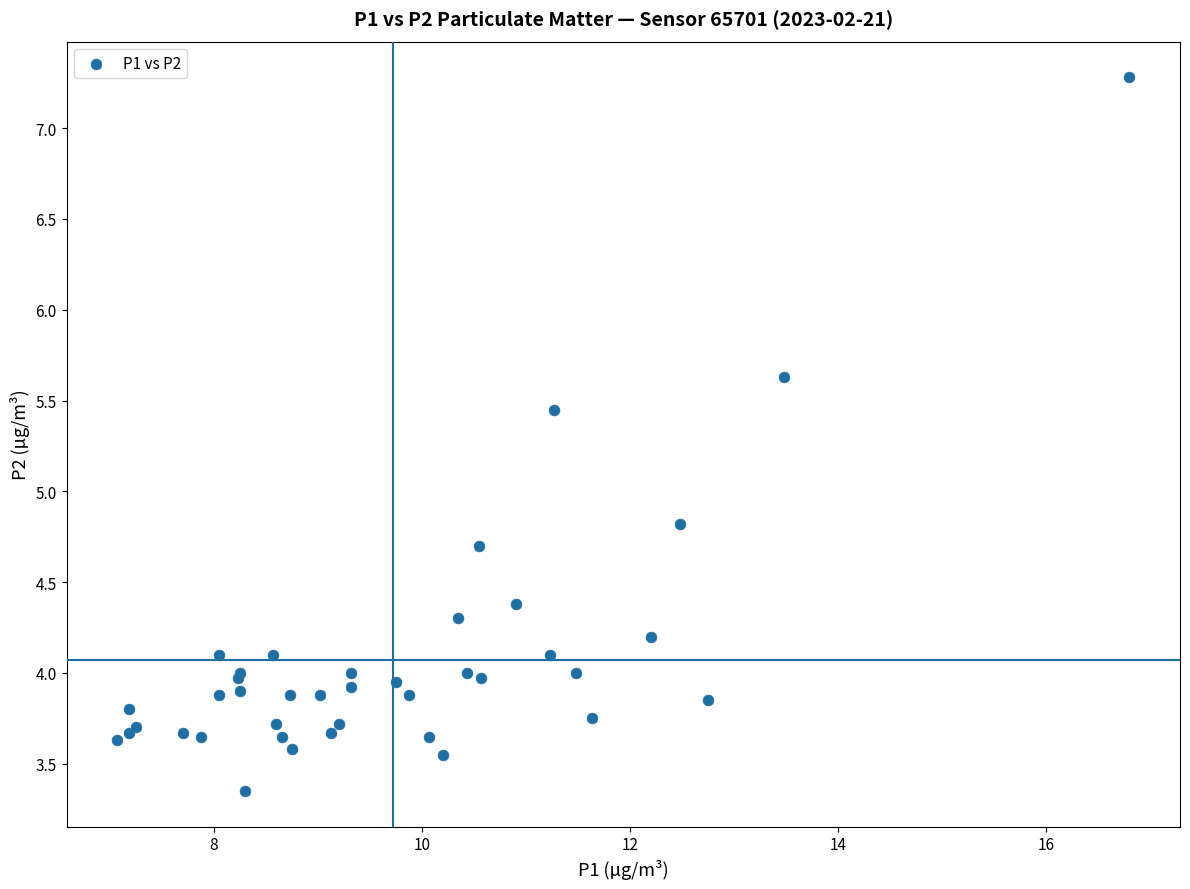

What Y value in the scatter plot is closest to 5?

4.8